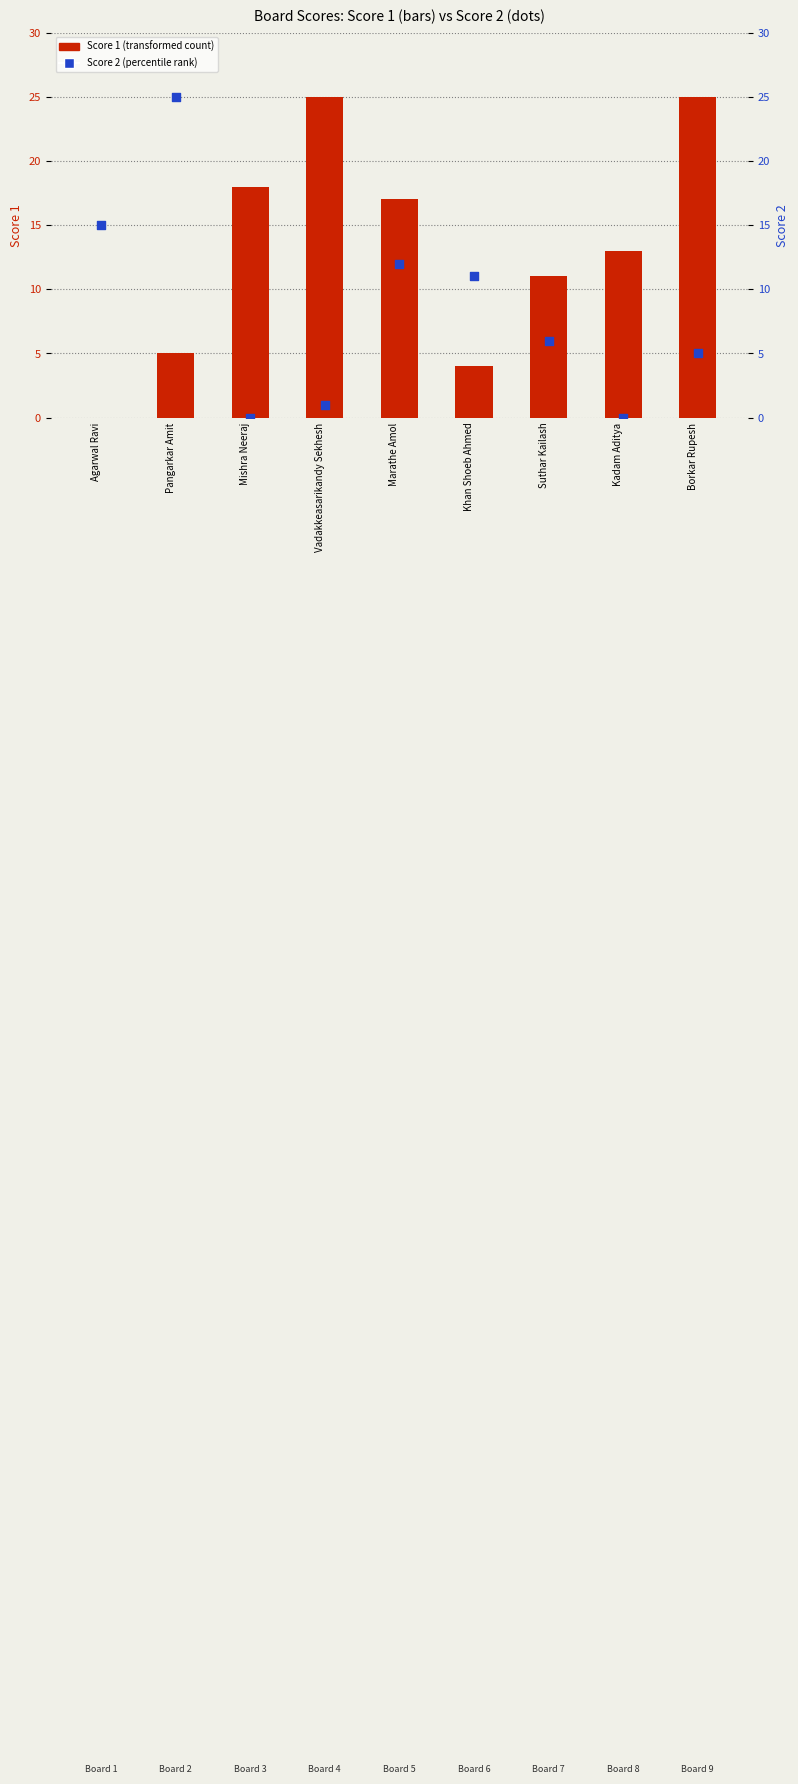

Is the value of Score 1 at Khan Shoeb Ahmed greater than the value of Score 2 at Khan Shoeb Ahmed?

No